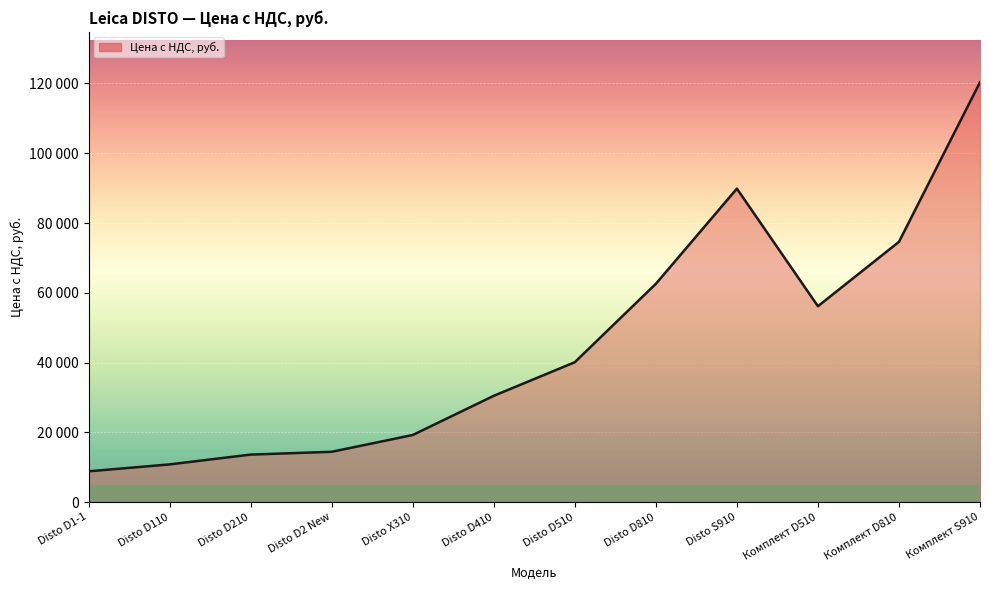

Is this an area chart (filled region under the line)?

Yes